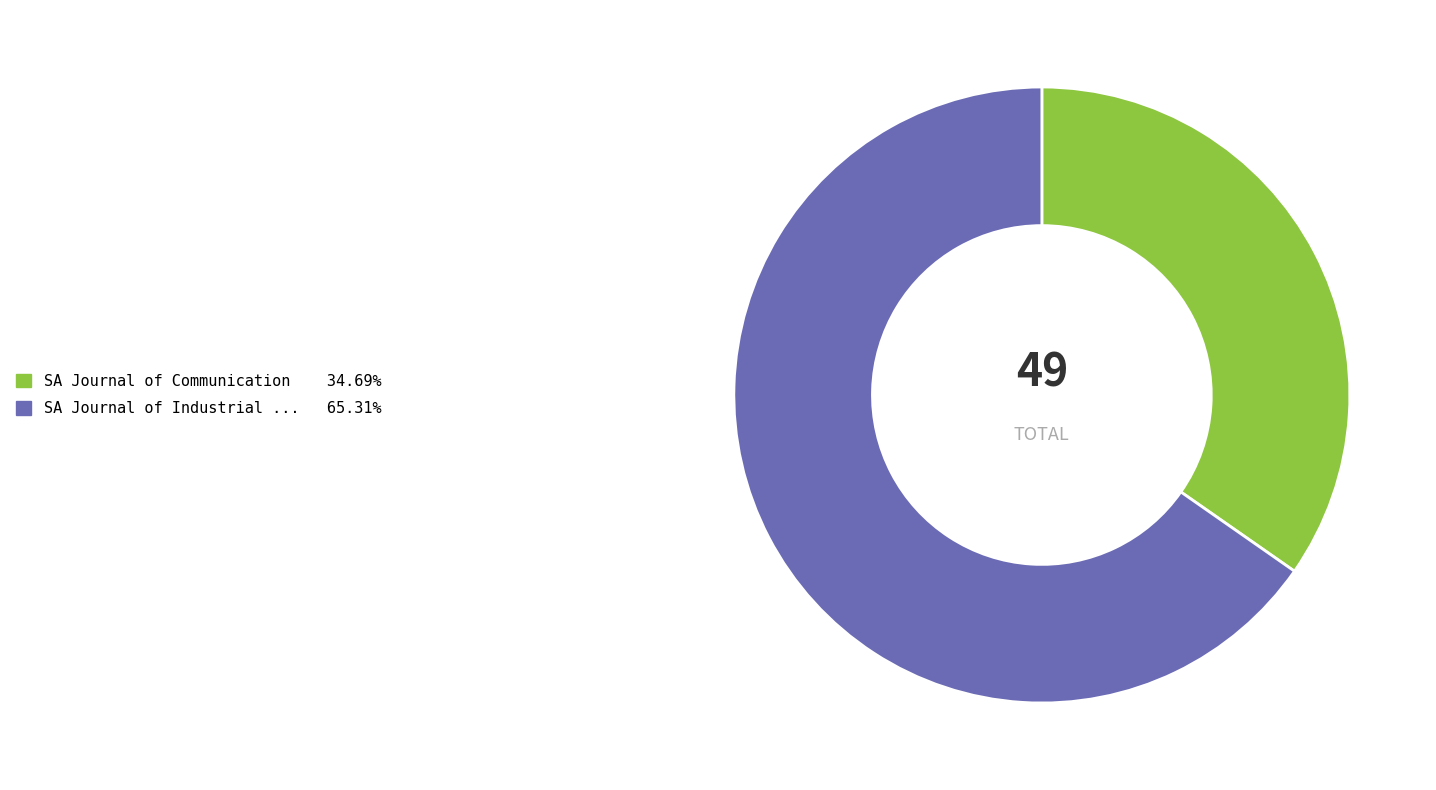

Does any single category account for the majority?

Yes